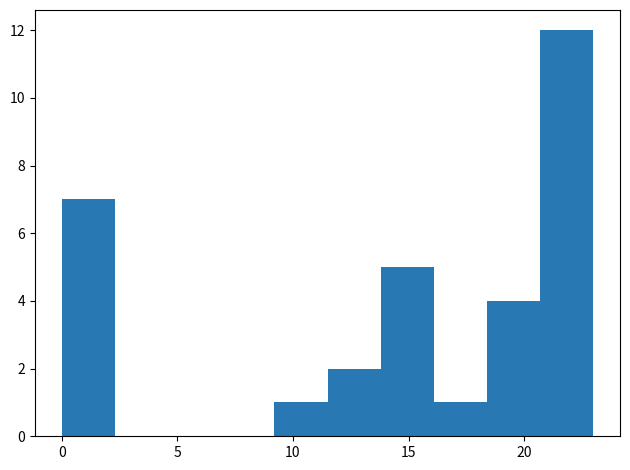

Reading left to right, list every bar in this chart as the range it spans on the x-axis followed by its height. Neither the bar edges nor the heights are printed on the chart, so give them approximately, as read against the axes.

0.0 to 2.3: 7
2.3 to 4.6: 0
4.6 to 6.9: 0
6.9 to 9.2: 0
9.2 to 11.5: 1
11.5 to 13.8: 2
13.8 to 16.1: 5
16.1 to 18.4: 1
18.4 to 20.7: 4
20.7 to 23.0: 12